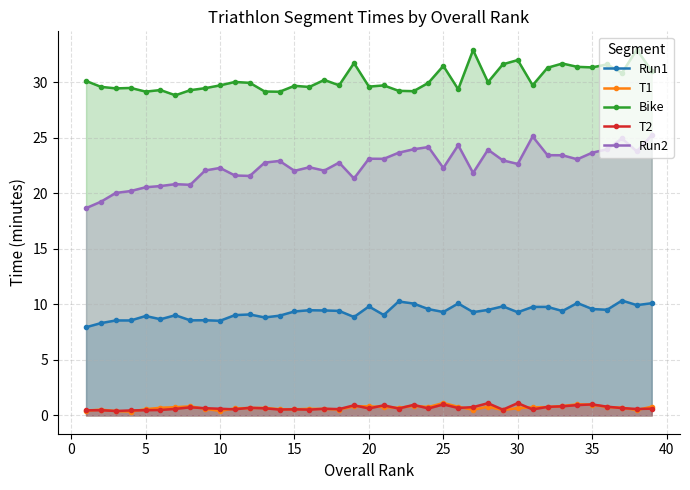

In T2, how many points are lower than both neighbors (excluding endpoints)?

12